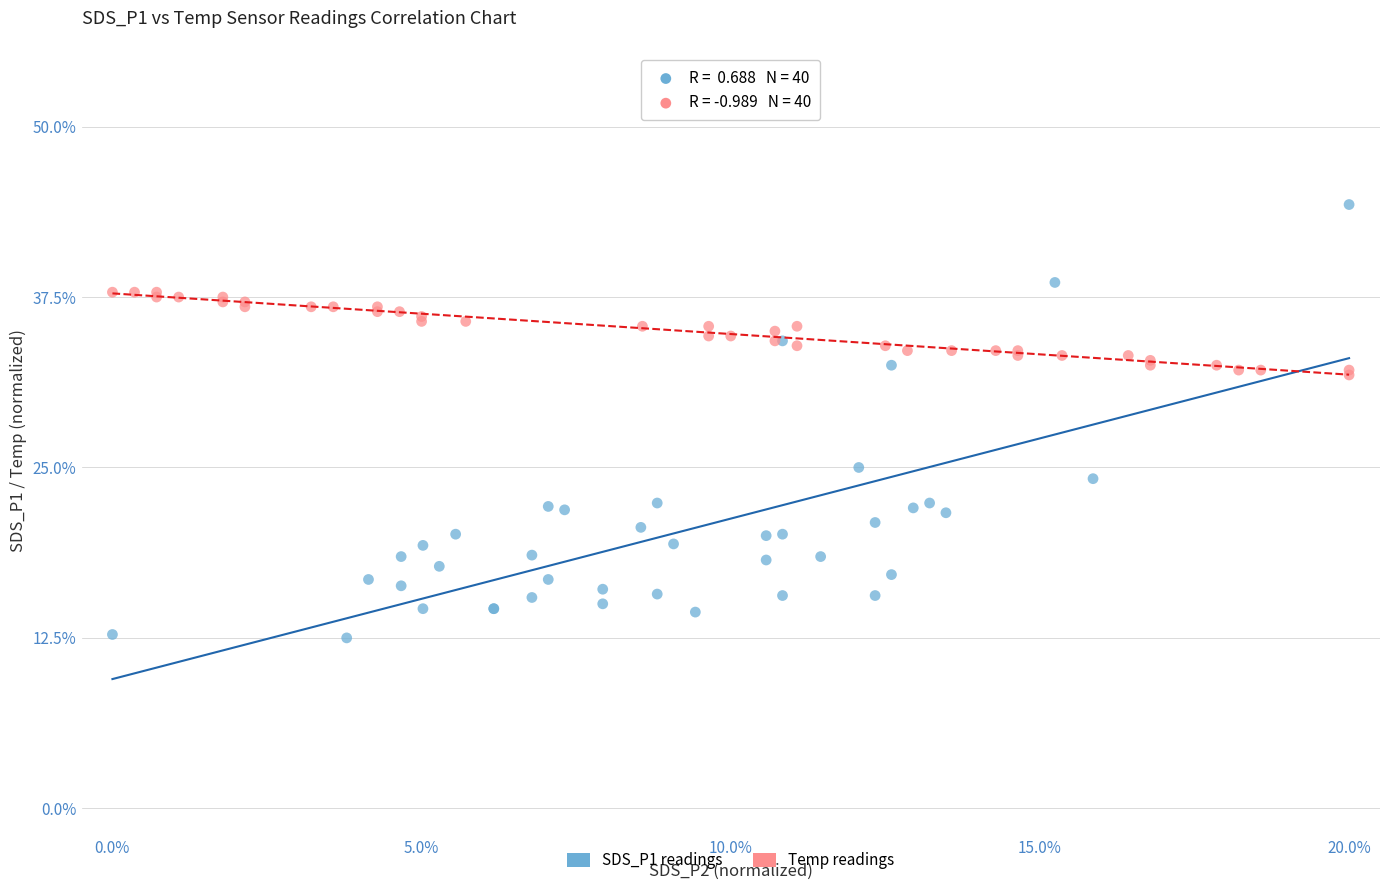

Which series has the widest spread of Y values?

SDS_P1 readings